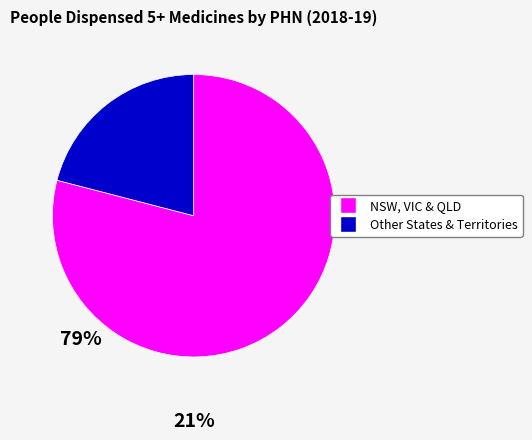

Approximately how many times larger is the value at NSW, VIC & QLD compared to Other States & Territories?

3.8